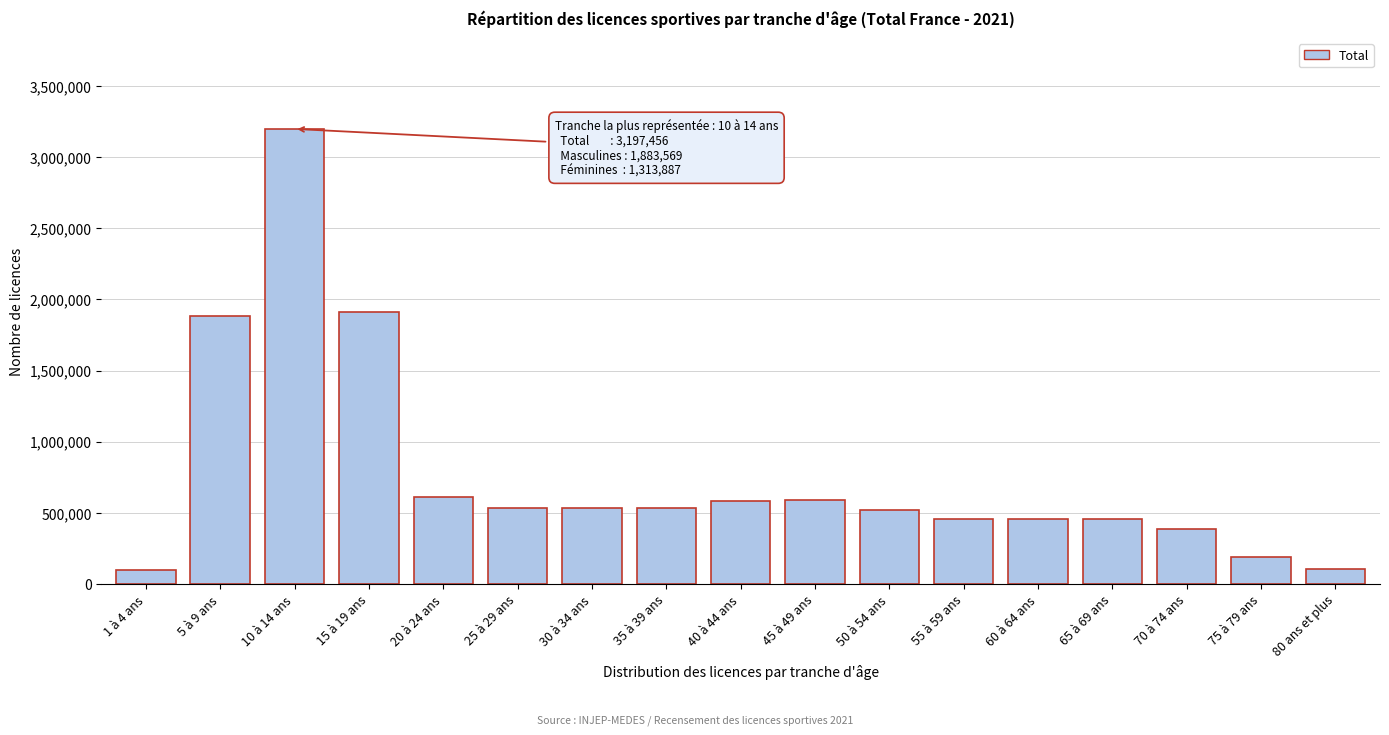

At which category does the chart reach its peak across all series?

10 à 14 ans